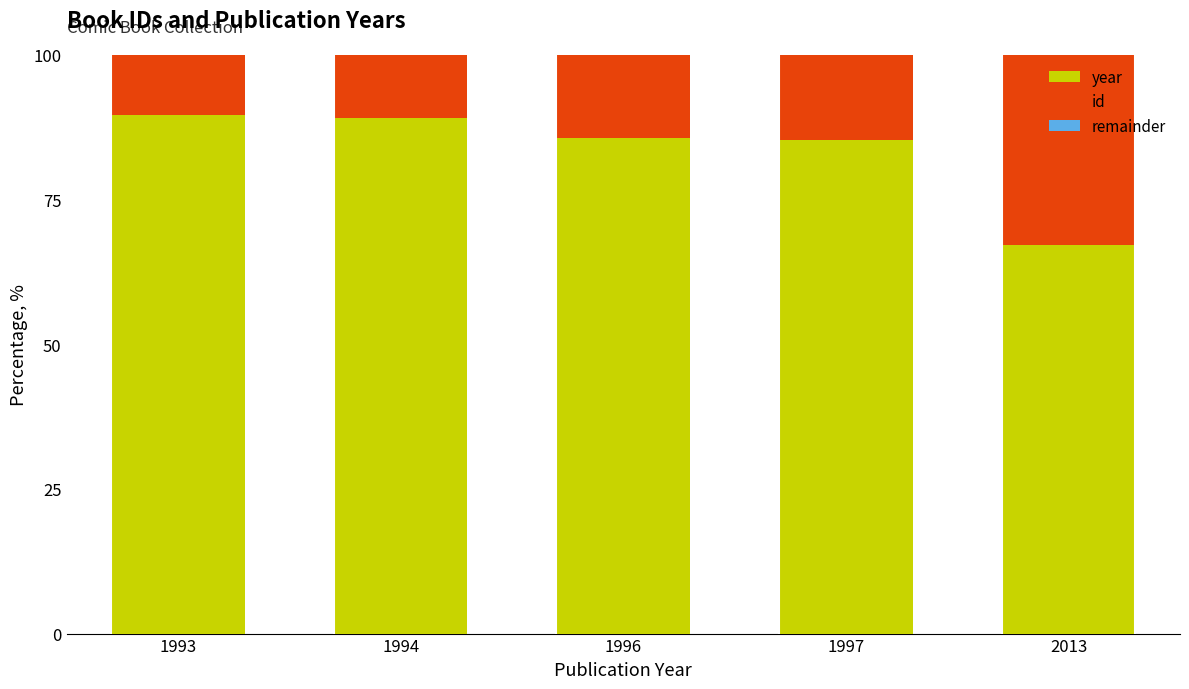

What is the total value across all series at 1994?

100.0